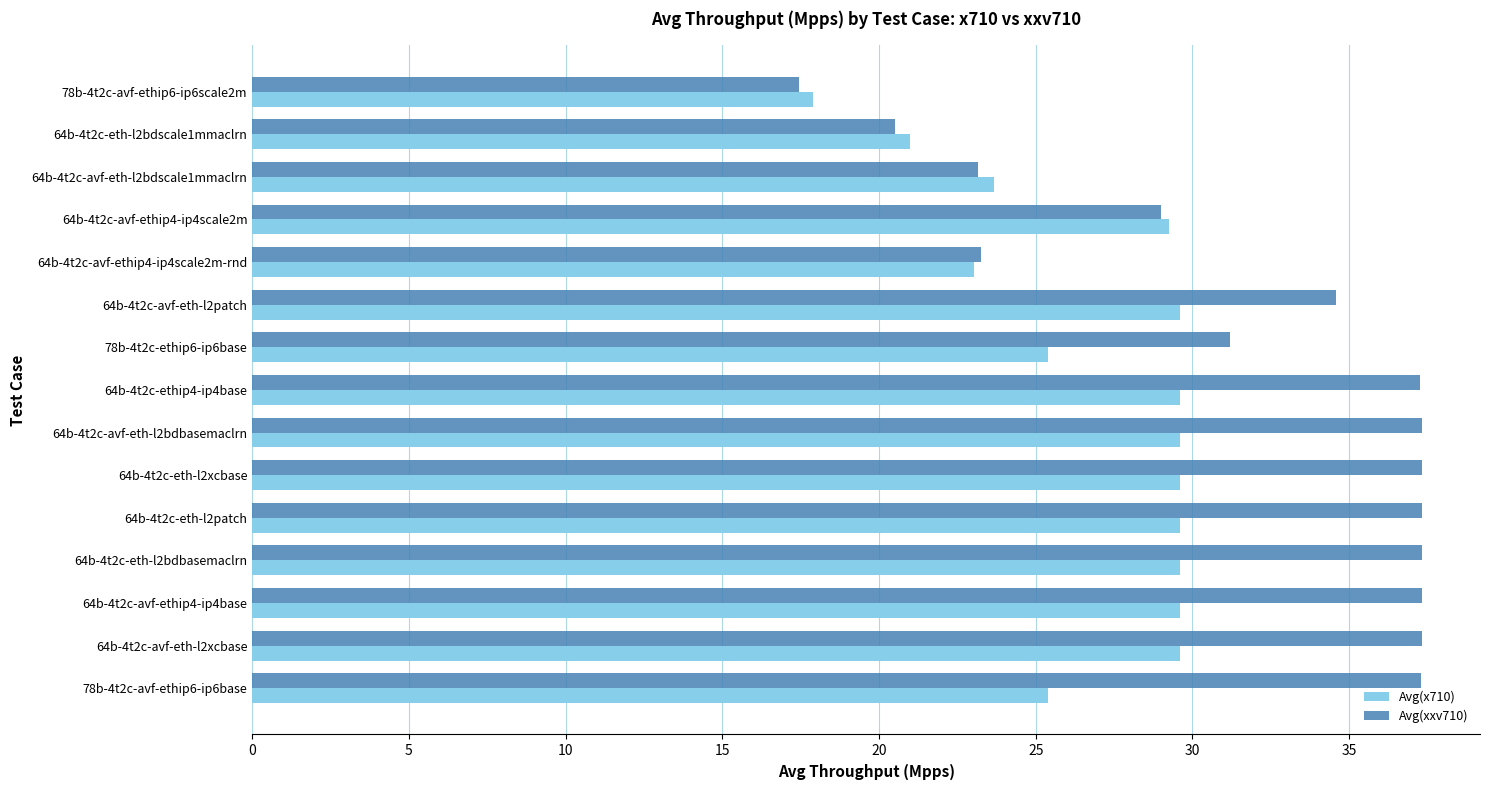

What is the maximum value shown in the chart?

37.3